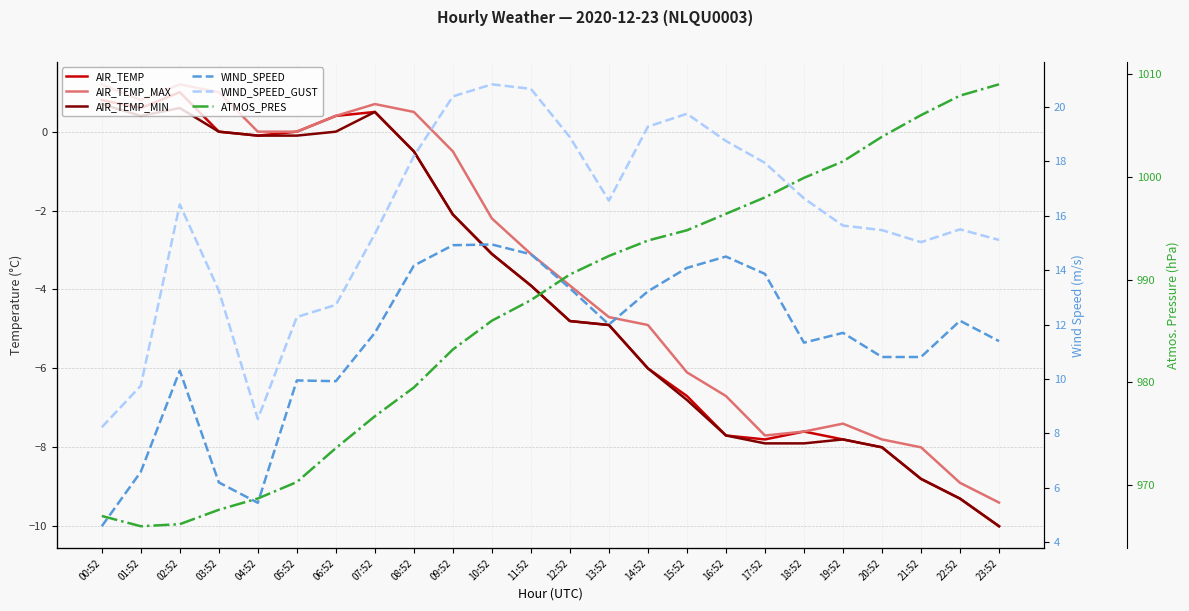

Where does the WIND_SPEED series first go above 11?

07:52